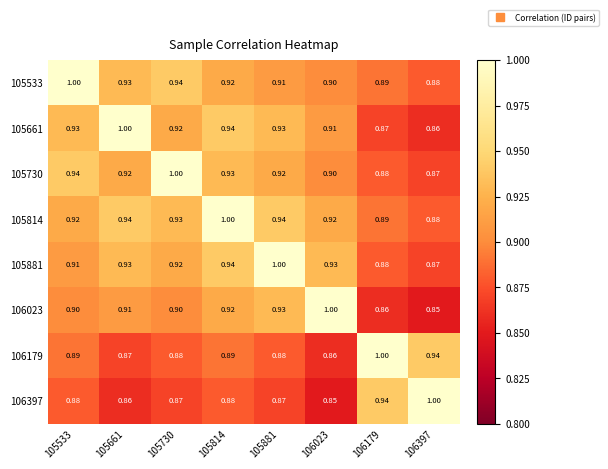

Is the value of 105661 at 106023 greater than the value of 105881 at 105814?

No